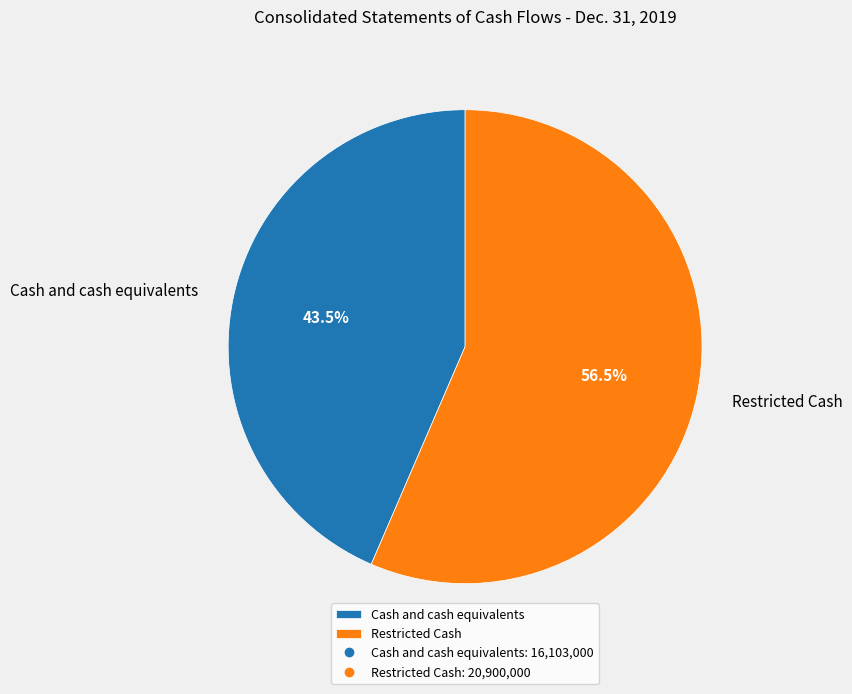

How many segments does this pie chart have?

2